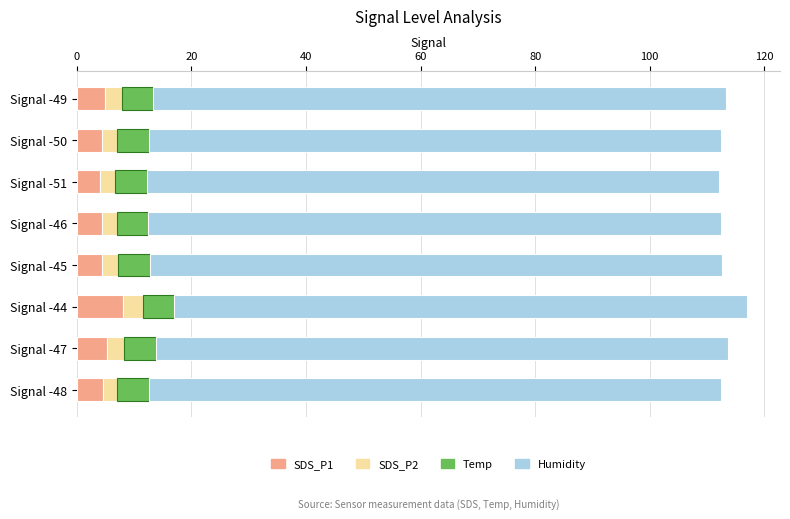

What are all the series names shown in the legend?

SDS_P1, SDS_P2, Temp, Humidity